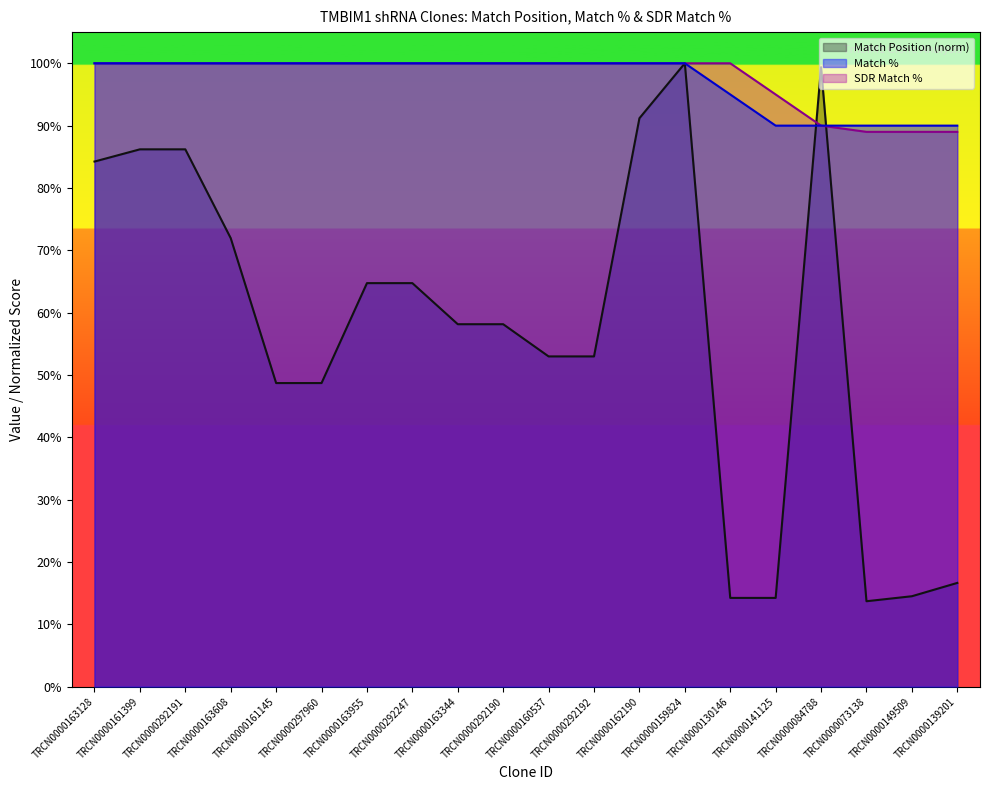

How many lines are shown in the chart?

3